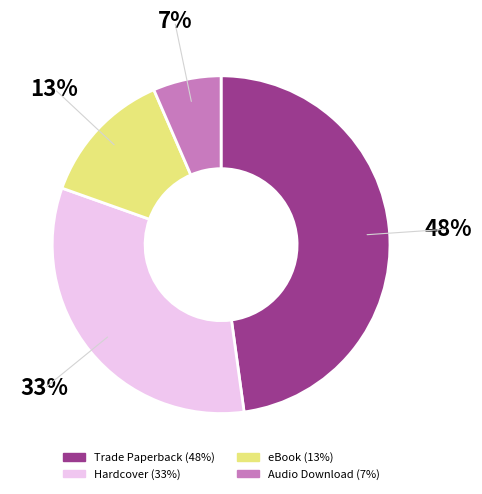

Is eBook the majority of the pie?

No